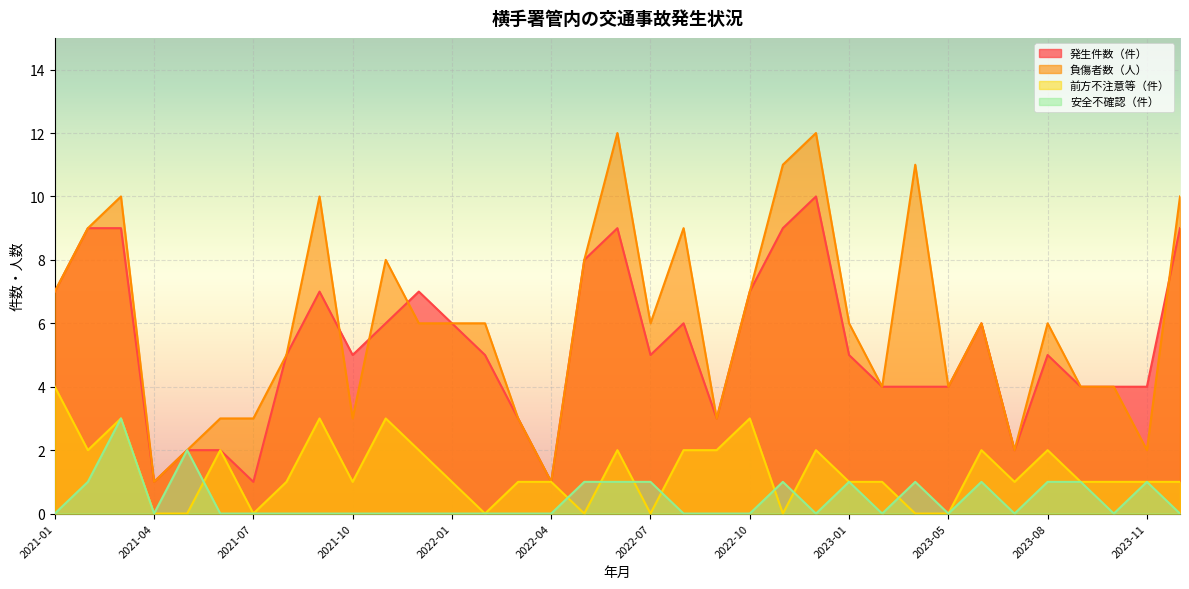

What is the value of the 負傷者数（人） point at the 8th from the left?

5